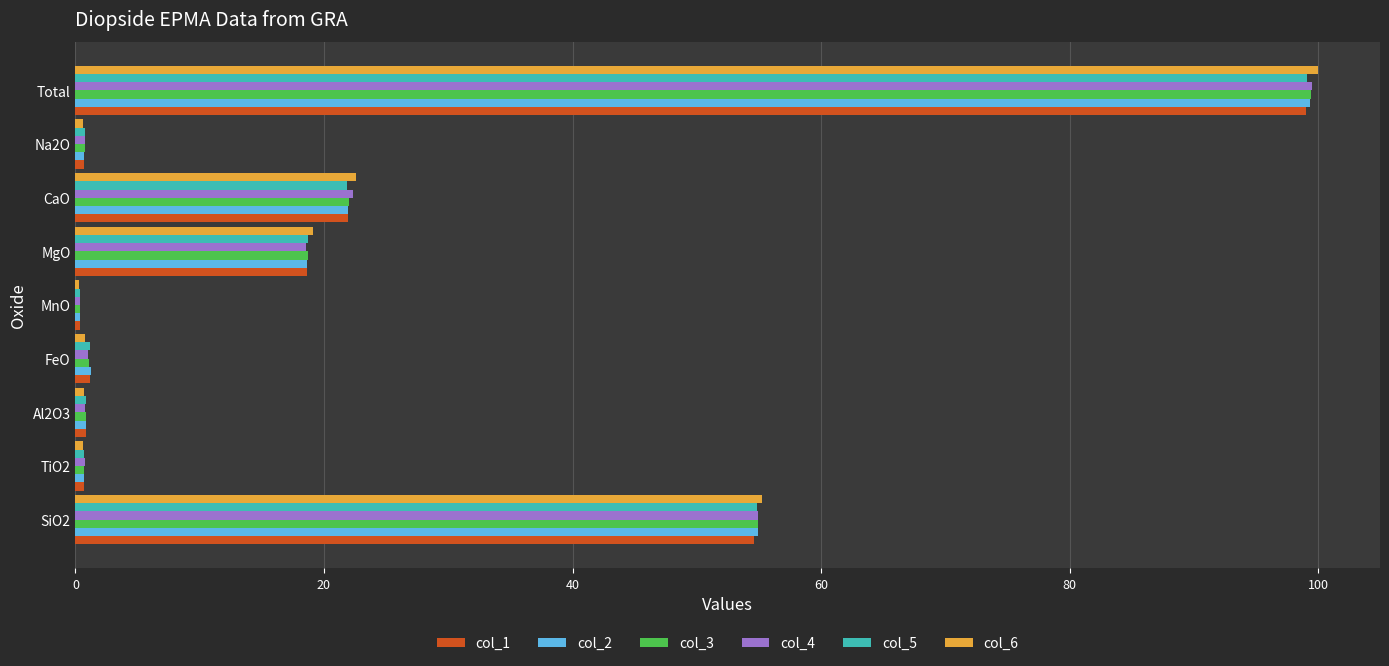

Which series has the largest range (max minus min)?

col_6